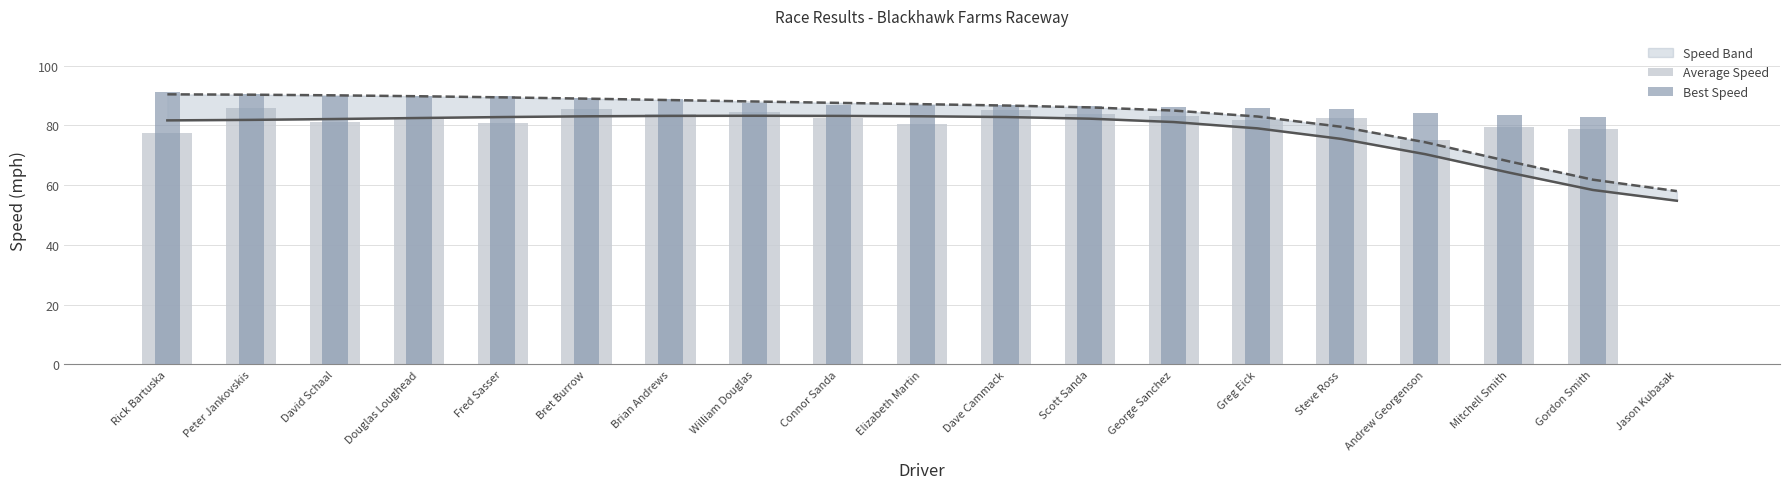

Between Bret Burrow and Andrew Georgenson, which series saw the biggest shift?

Average Speed